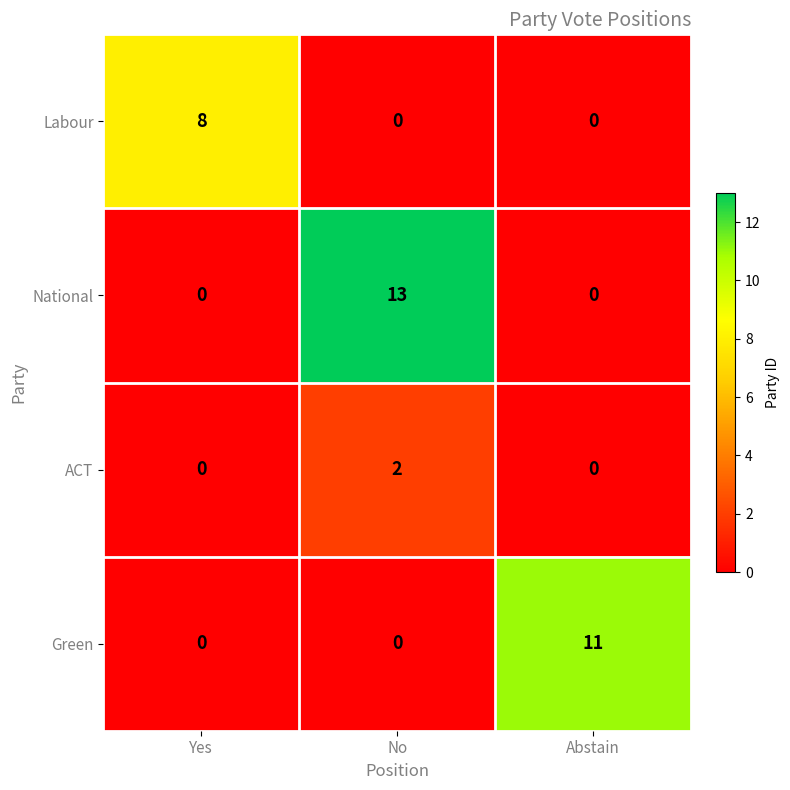

What is the sum of the National values at Yes and No?

13